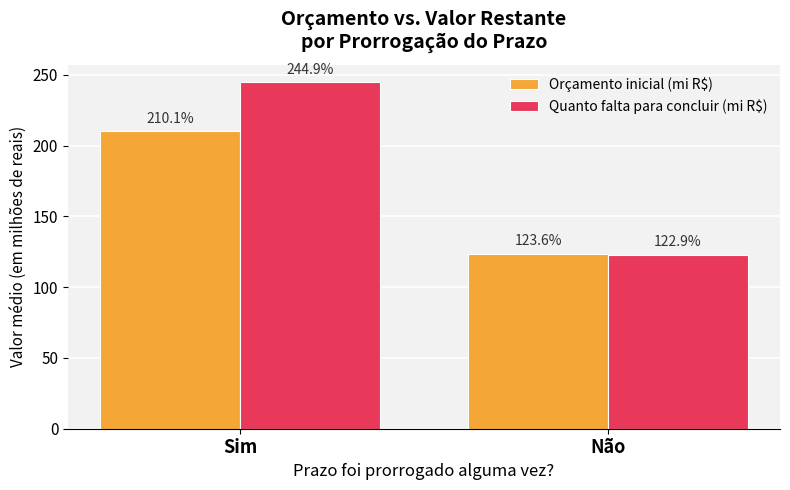

The value of Orçamento inicial (mi R$) at Não is 123.6. True or false?

True